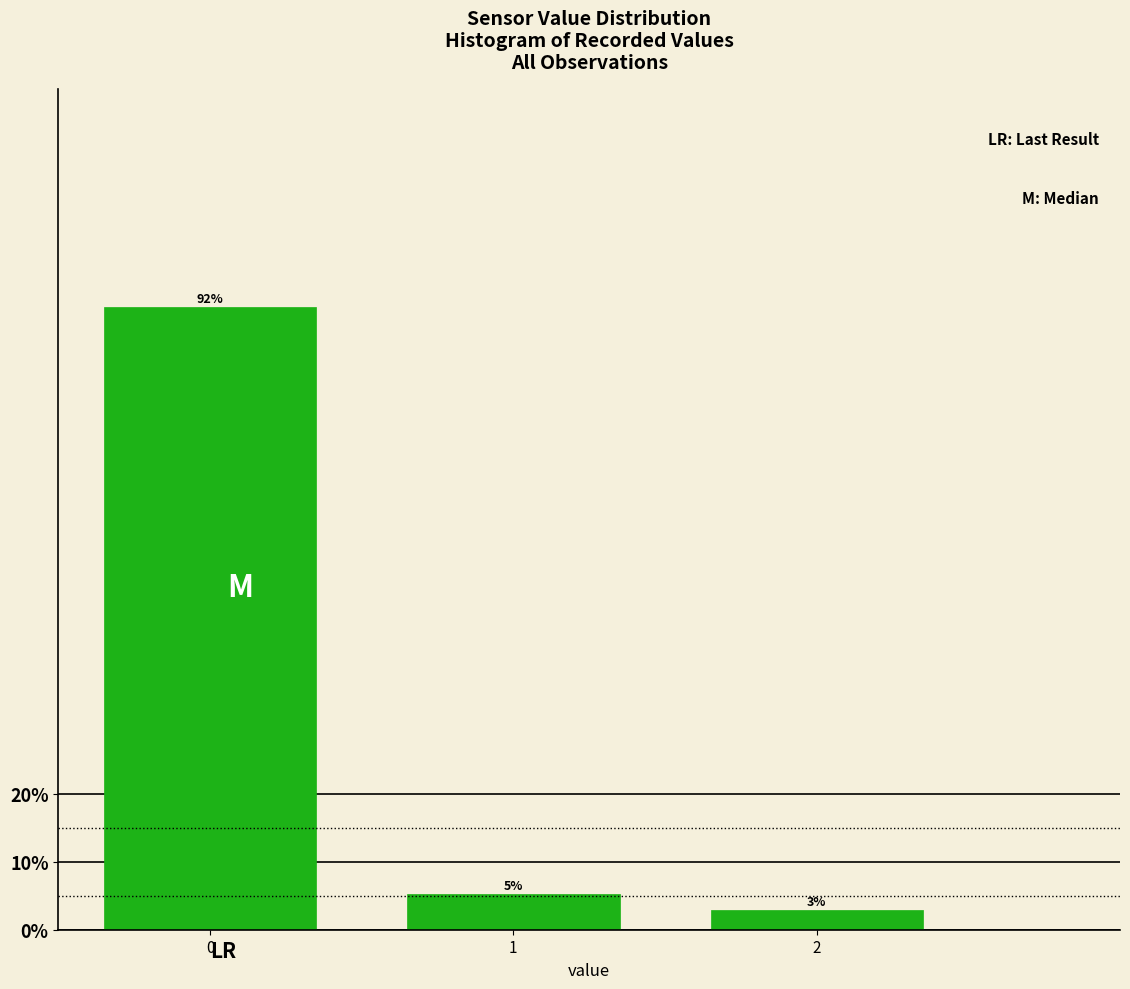

What is the ratio of the value at 2 to the value at 1?

0.6